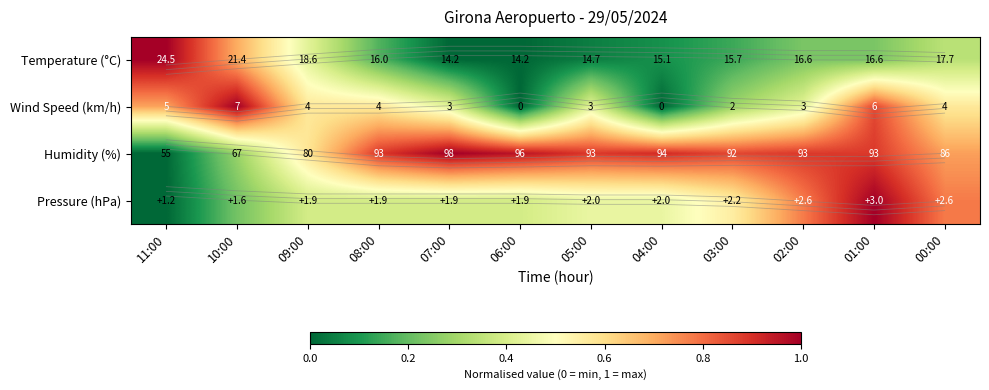

At which label does Wind Speed (km/h) reach its minimum?

06:00